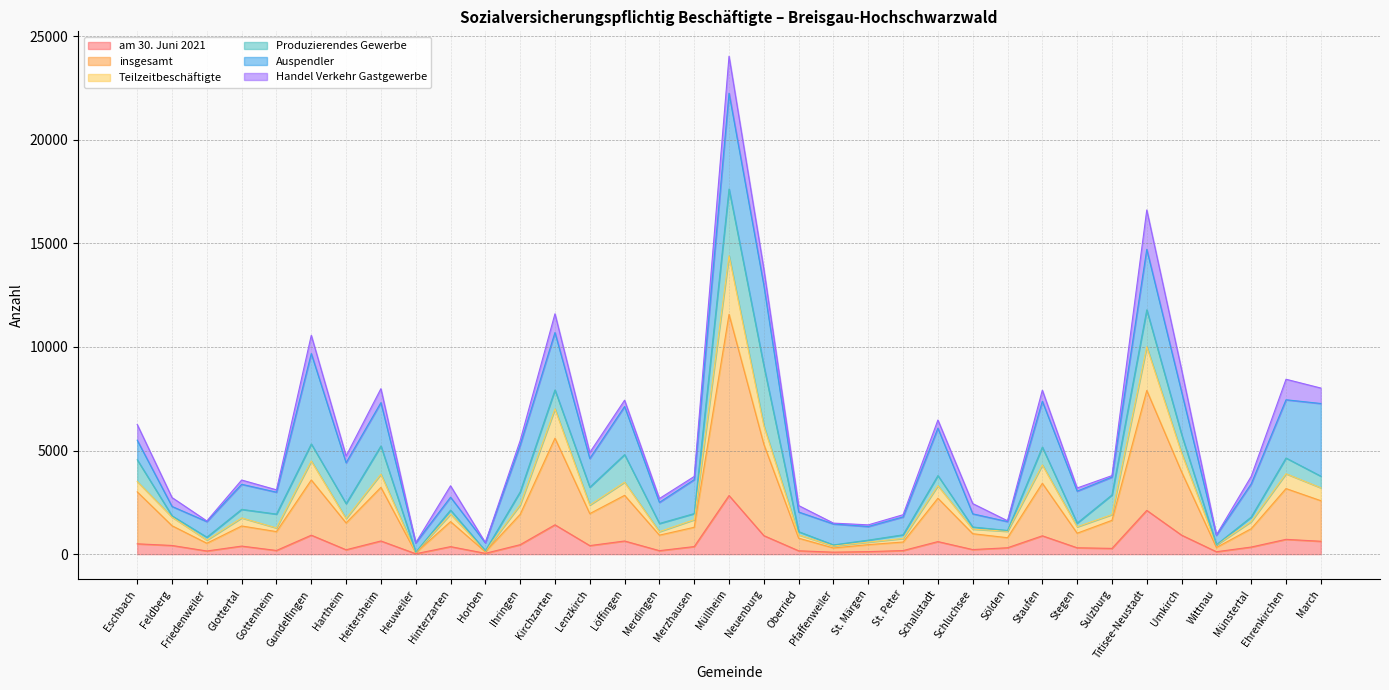

Does the chart display data point markers on the line(s)?

No